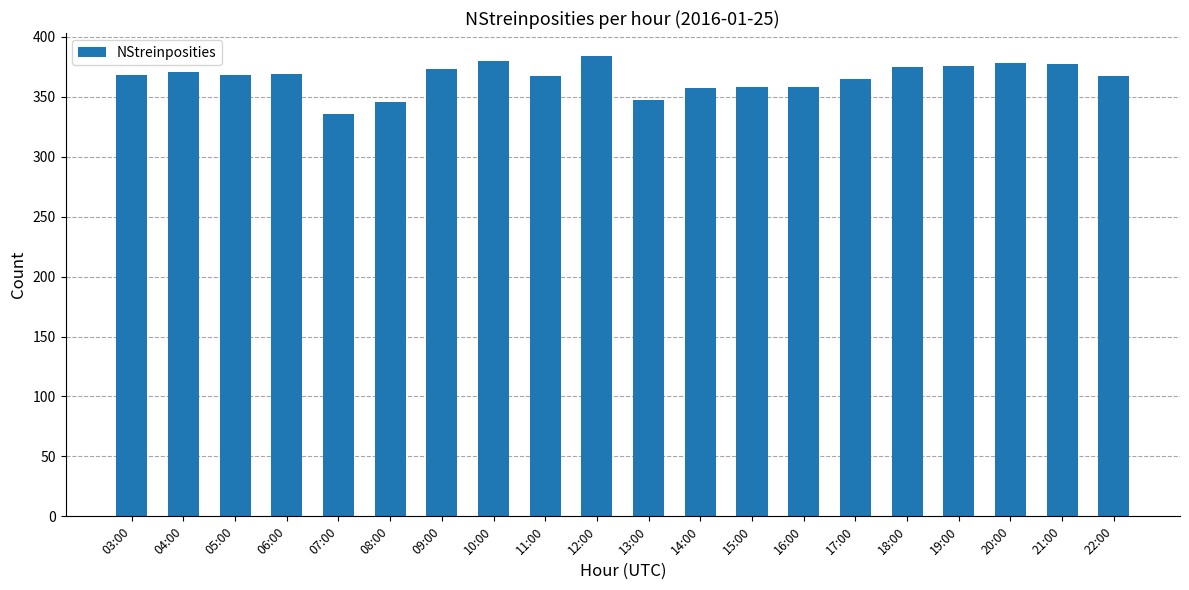

Is it true that the value at 14:00 is 228?

False